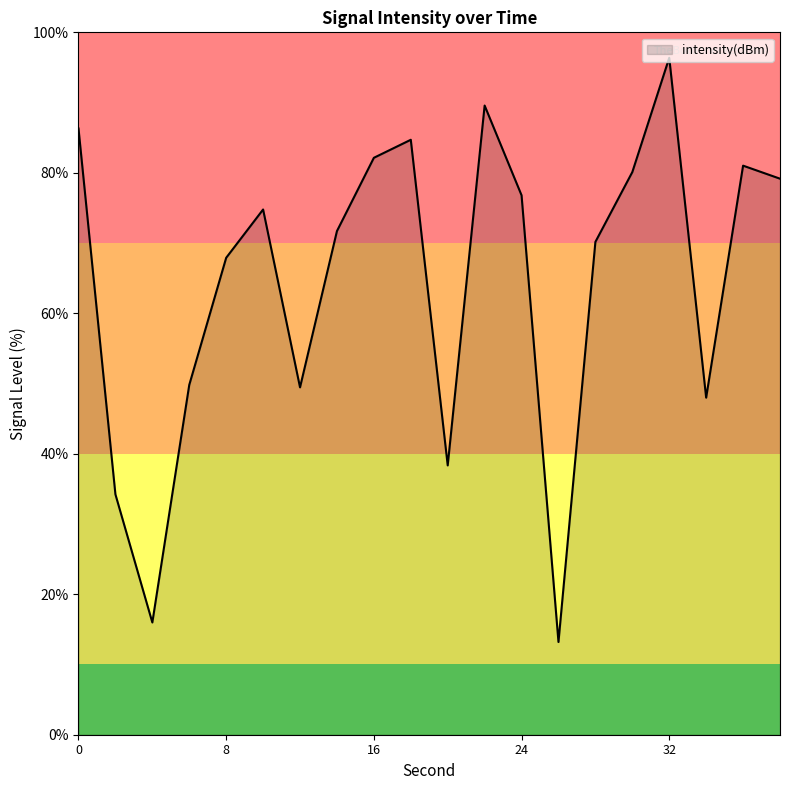

What is the greatest value displayed?

96.4